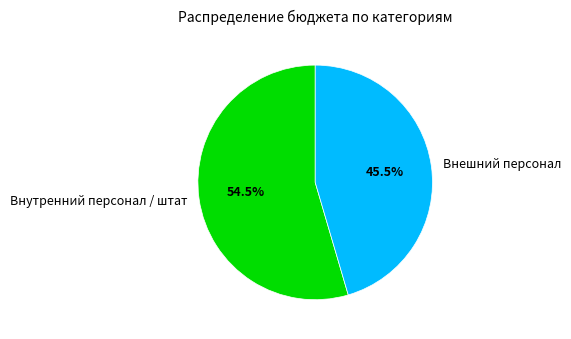

Approximately how many times larger is the value at Внешний персонал compared to Внутренний персонал / штат?

0.8